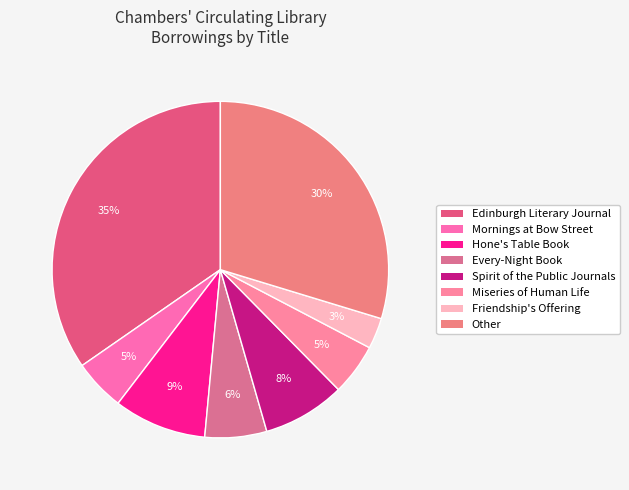

To the nearest percent, what is the average slice percentage?

12%